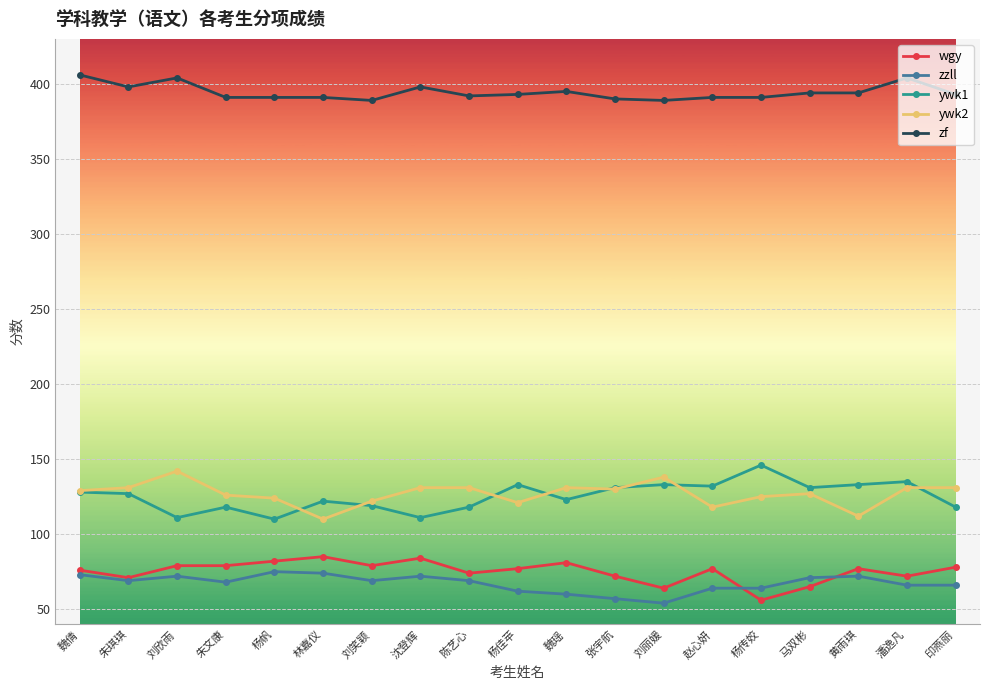

Where does the ywk1 series first go above 127?

魏倩